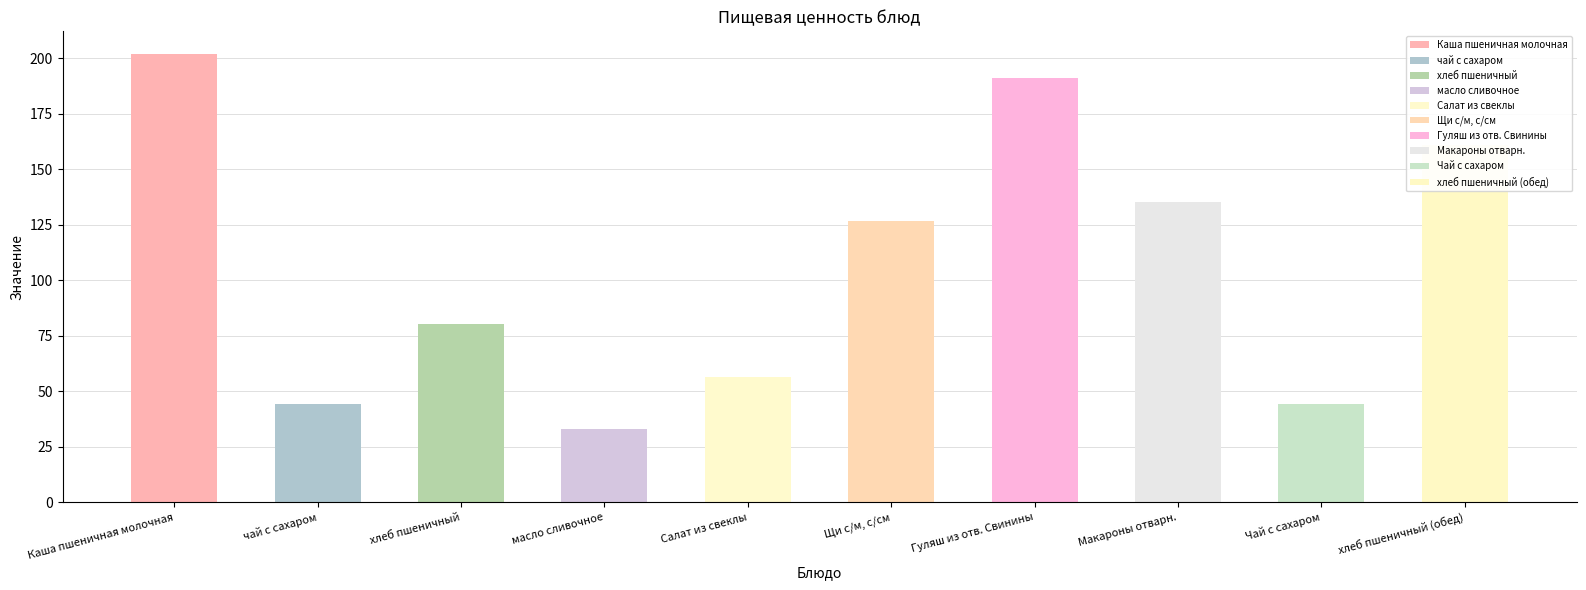

Is the value of Углеводы at хлеб пшеничный greater than the value of Белки at масло сливочное?

Yes